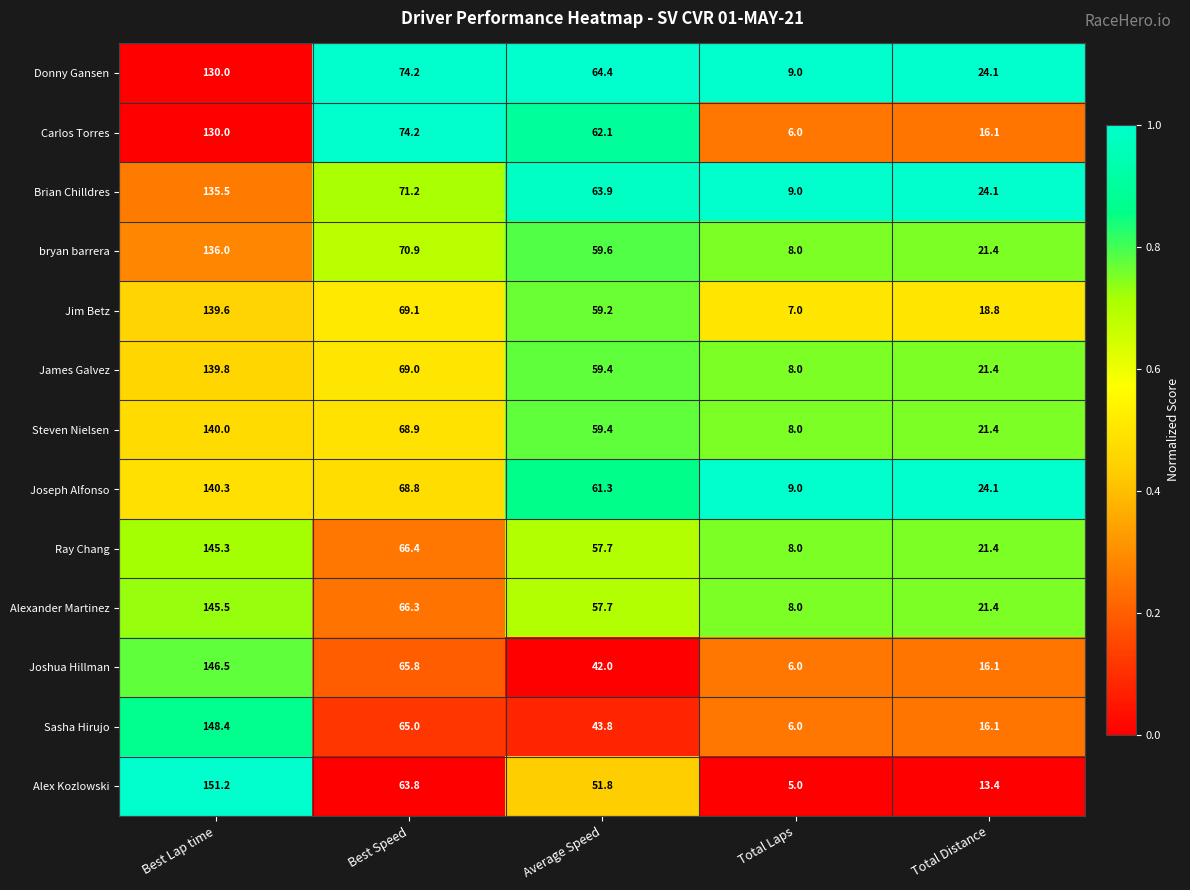

Is it true that Donny Gansen equals 43.2 at Best Speed?

False